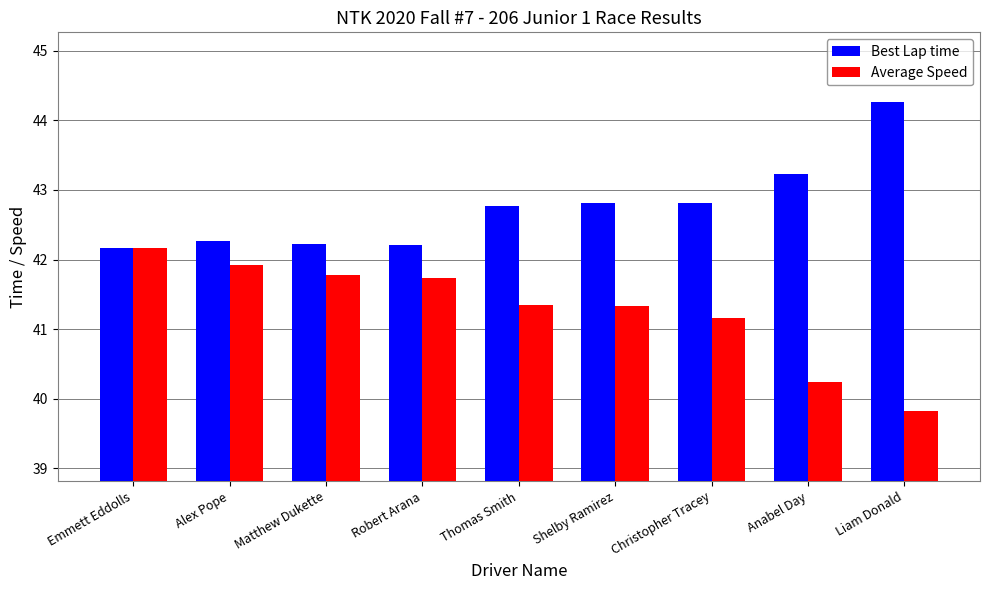

List the series in order of their peak value, lowest first.

Average Speed, Best Lap time